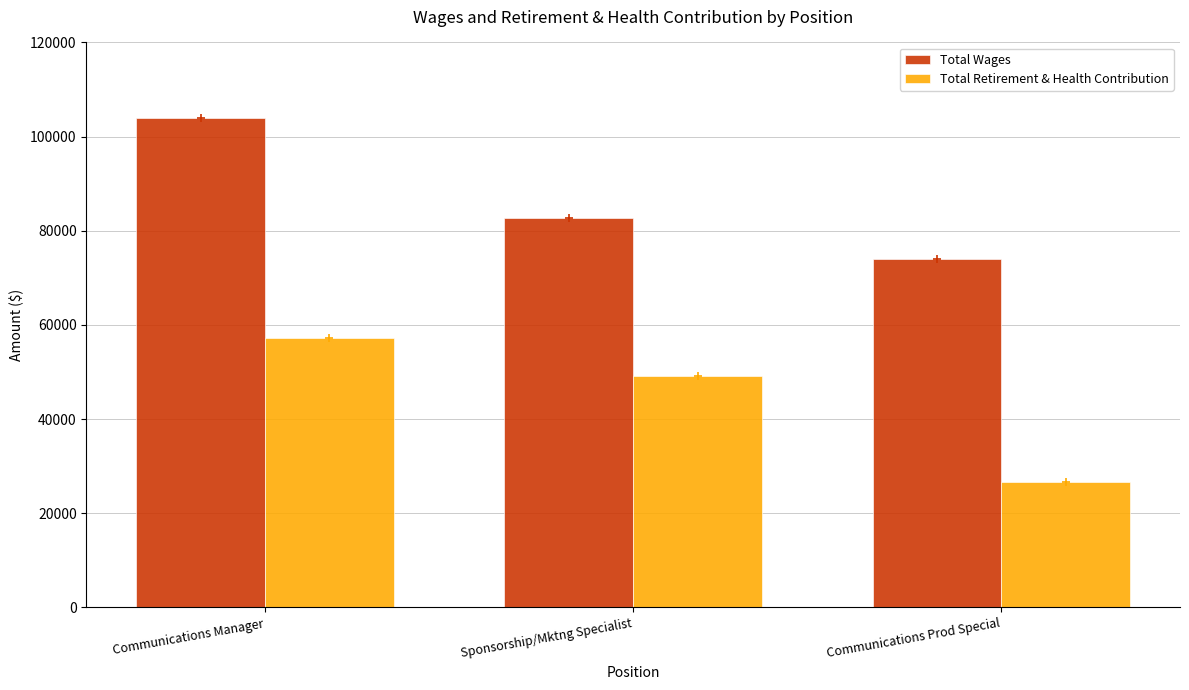

What is the smallest value displayed?

26687